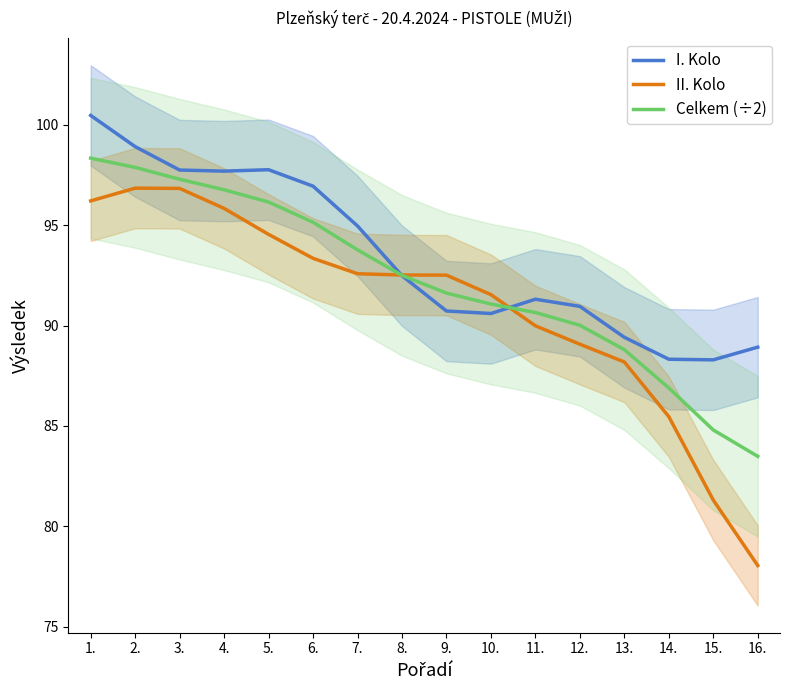

At which category is the sum across all series the highest?

1.